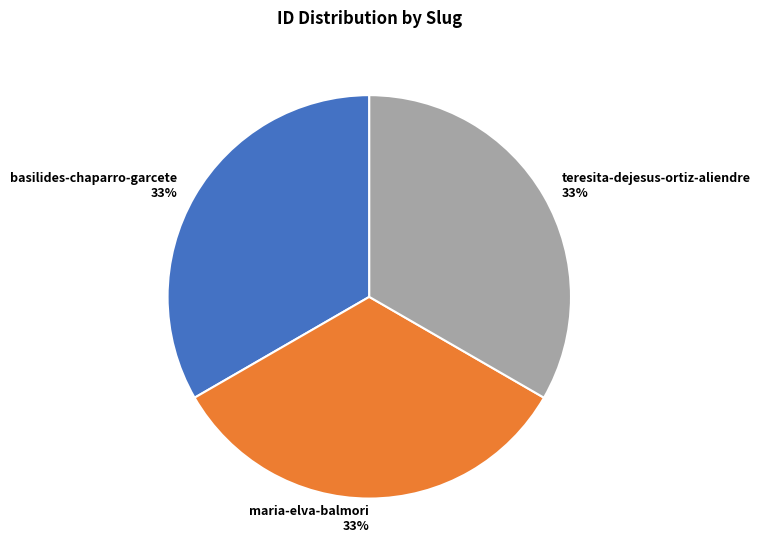

Count the number of slices in the pie.

3